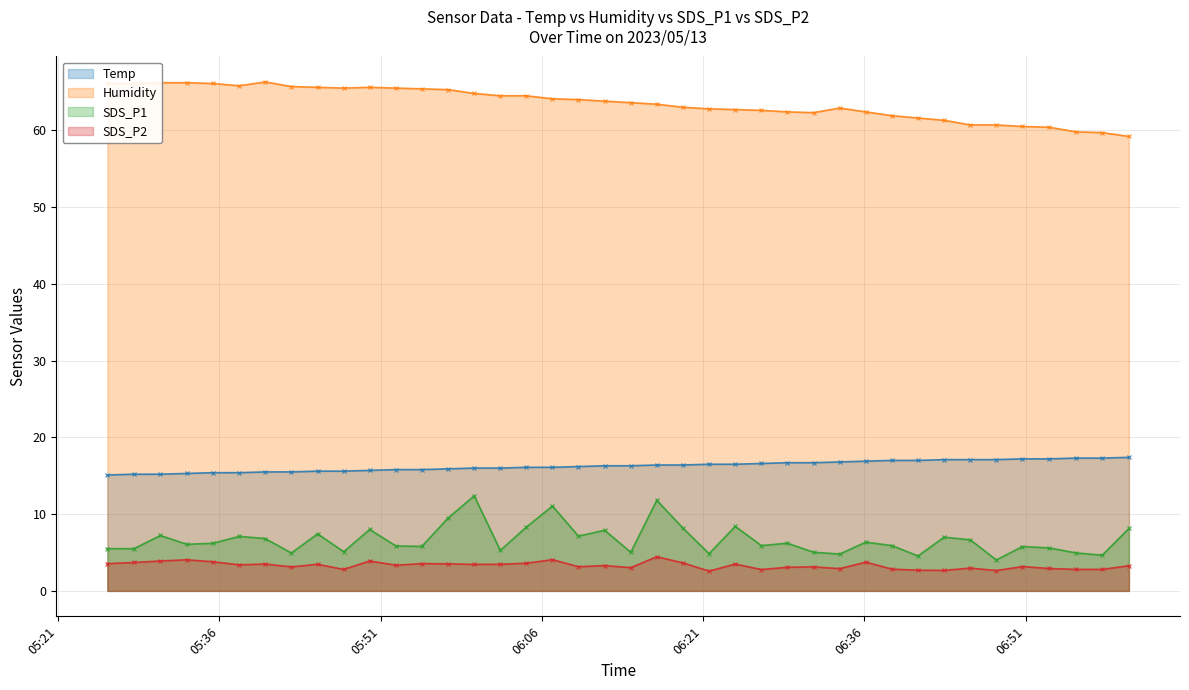

True or false: SDS_P1 has more than 0 points higher than both neighbors.

True